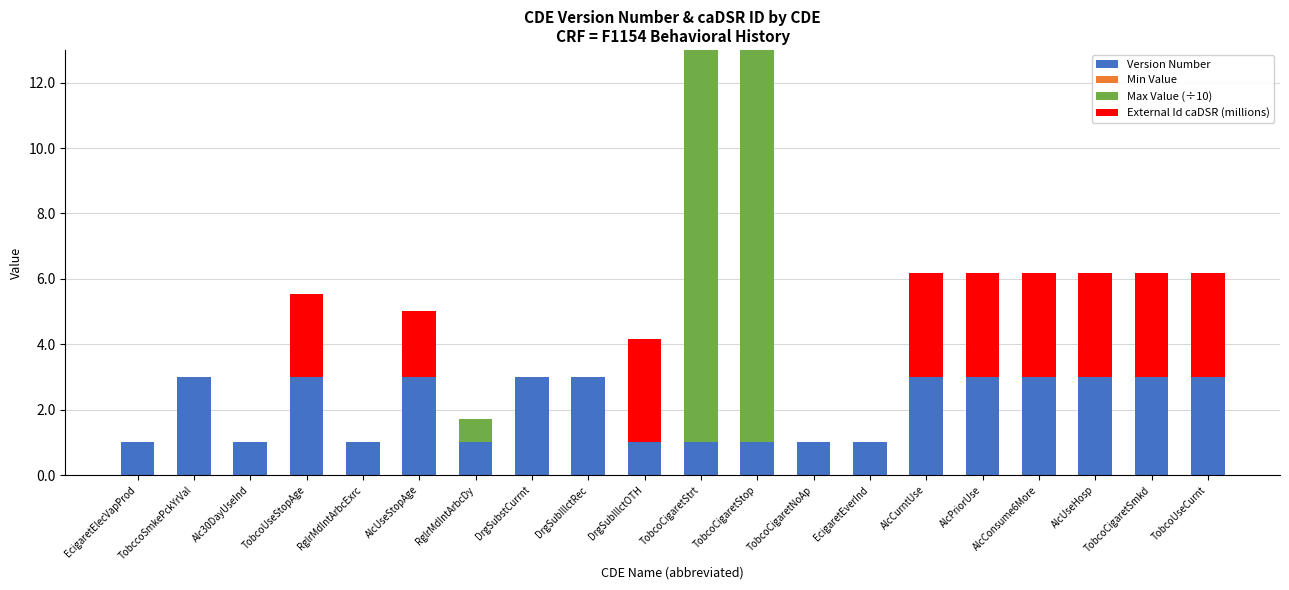

What is the total value across all series at AlcUseStopAge?

5.0